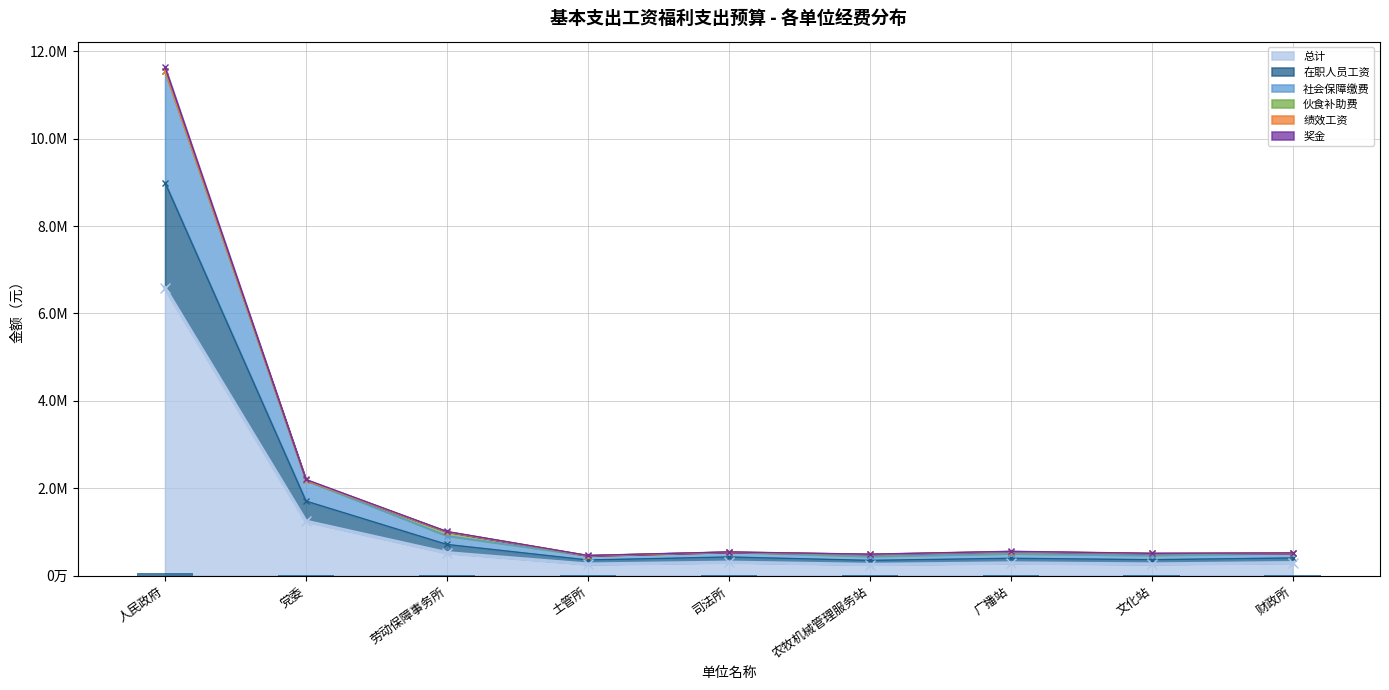

Are the bars horizontal?

No